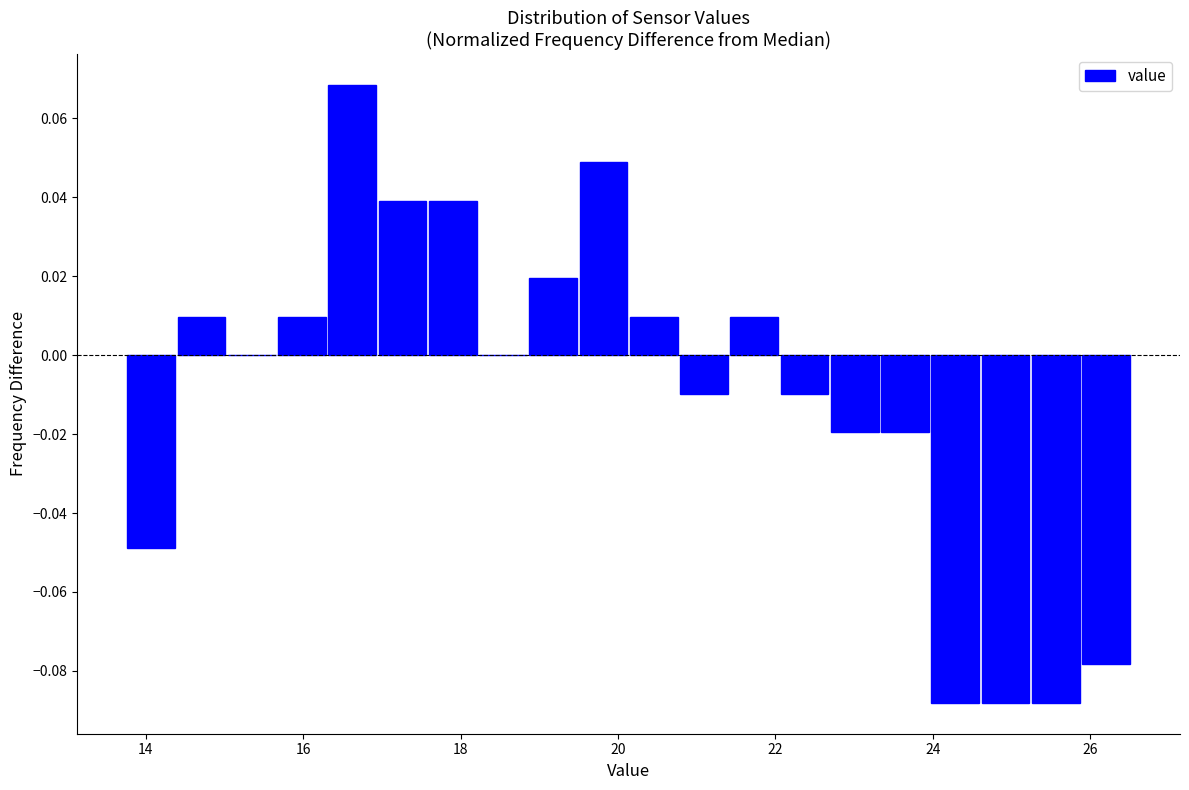

Around what value on the x-axis is the tallest bar? Give the approximate position of its centre, as read against the axis.

16.6